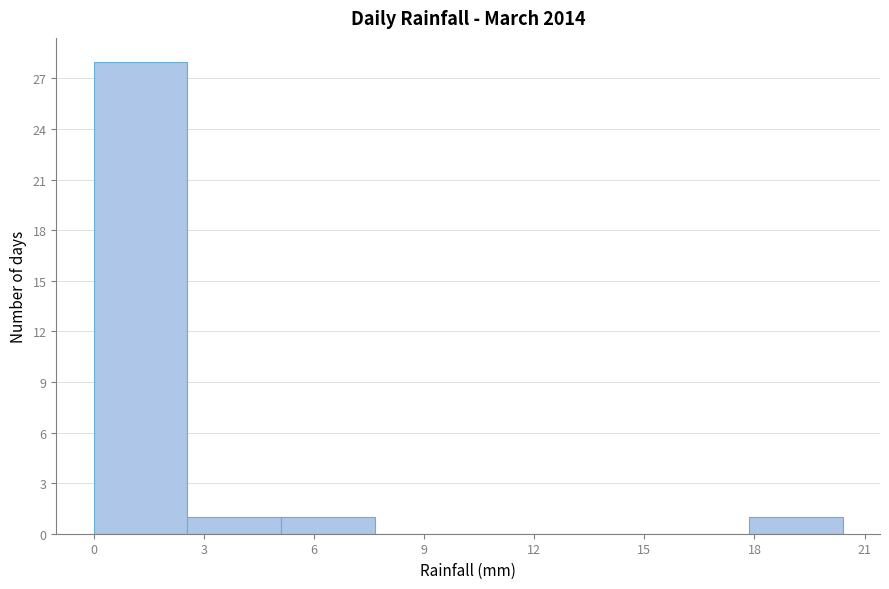

Reading left to right, list every bar in this chart as the range it spans on the x-axis followed by its height. Neither the bar edges nor the heights are printed on the chart, so give them approximately, as read against the axes.

0.00 to 2.55: 28
2.55 to 5.10: 1
5.10 to 7.65: 1
7.65 to 10.20: 0
10.20 to 12.75: 0
12.75 to 15.30: 0
15.30 to 17.85: 0
17.85 to 20.40: 1